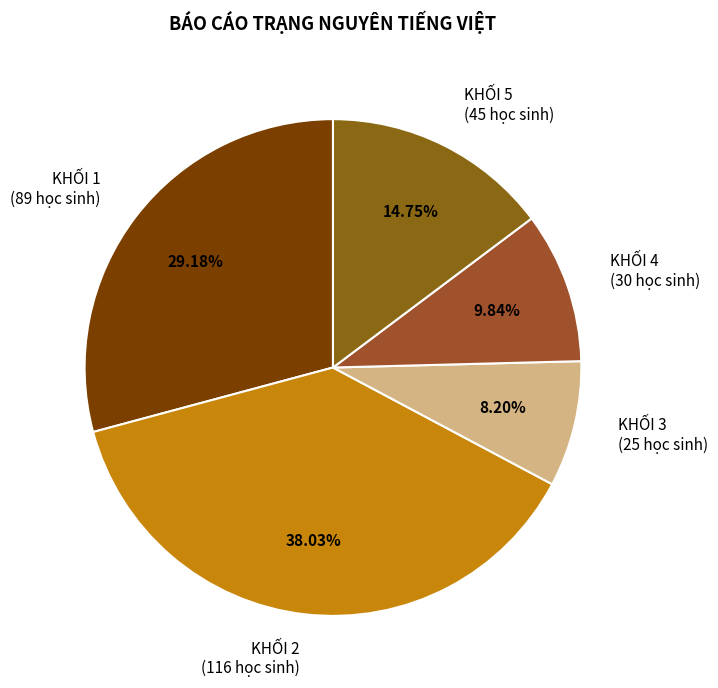

Rank the categories by value from lowest to highest.

KHỐI 3, KHỐI 4, KHỐI 5, KHỐI 1, KHỐI 2